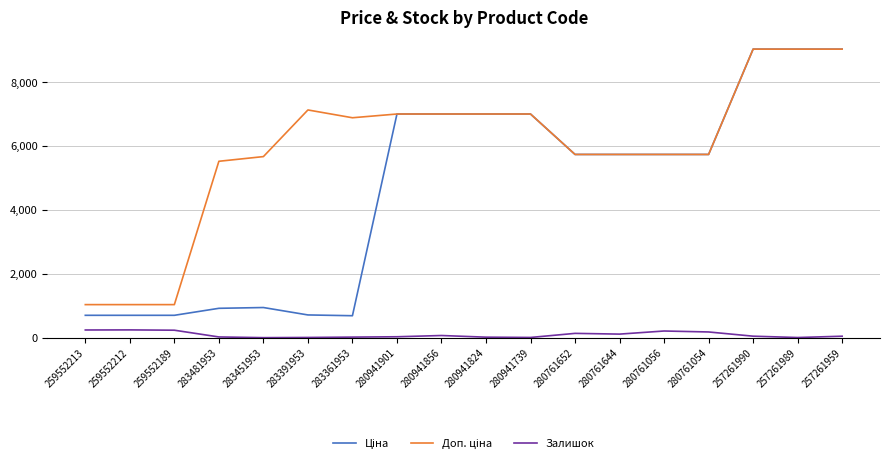

What is the maximum value shown in the chart?

9033.4